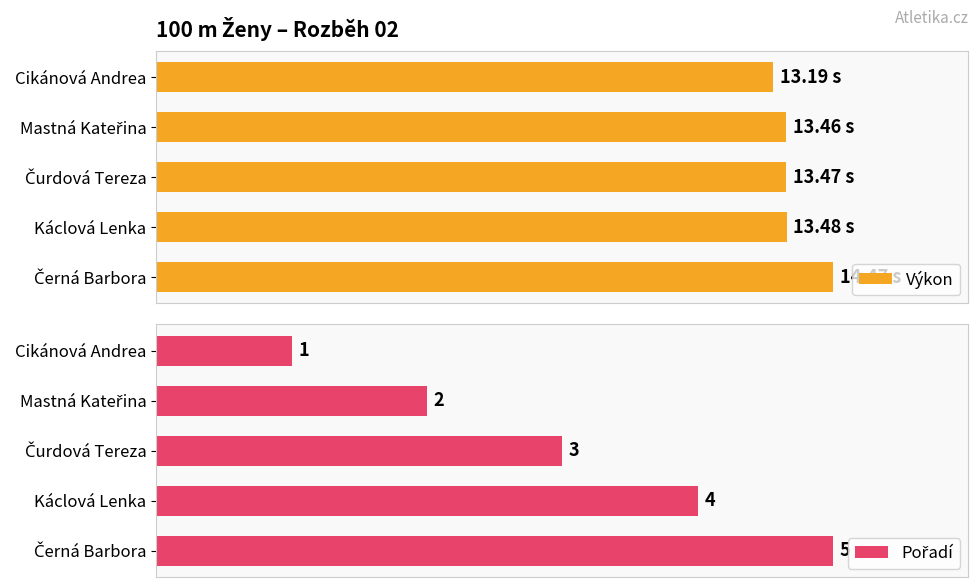

How many bars are there in total?

10